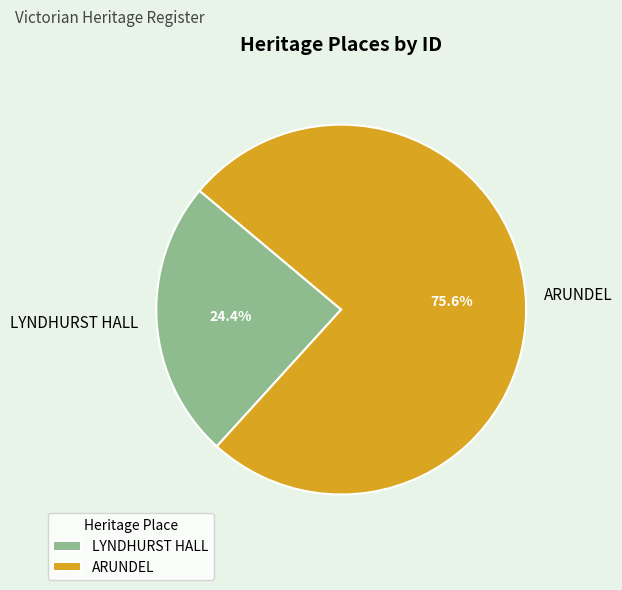

To the nearest percent, what portion does LYNDHURST HALL represent?

24%